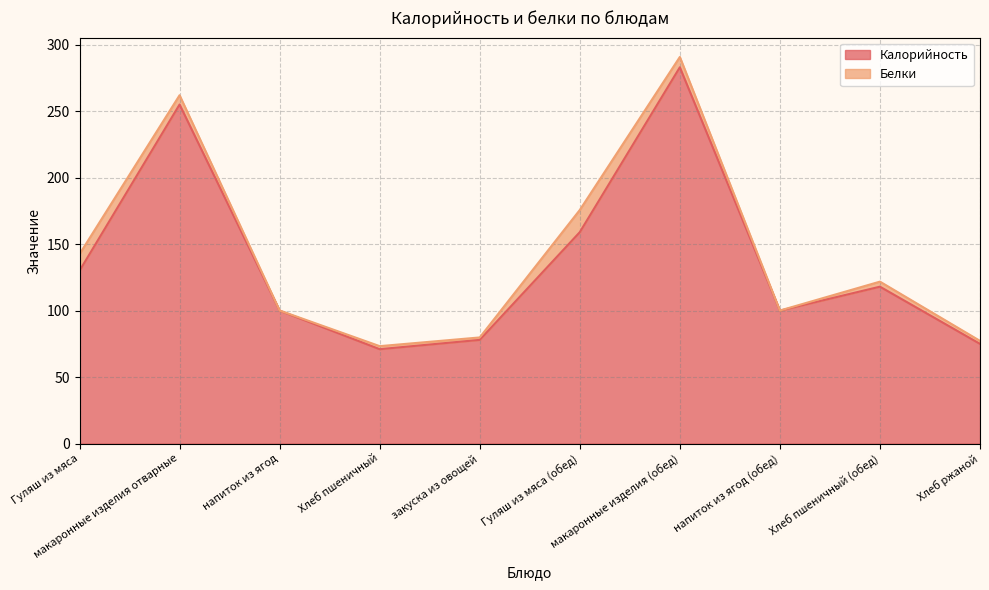

List the labels in order of value, largest first.

макаронные изделия (обед), макаронные изделия отварные, Гуляш из мяса (обед), Гуляш из мяса, Хлеб пшеничный (обед), напиток из ягод, напиток из ягод (обед), закуска из овощей, Хлеб ржаной, Хлеб пшеничный